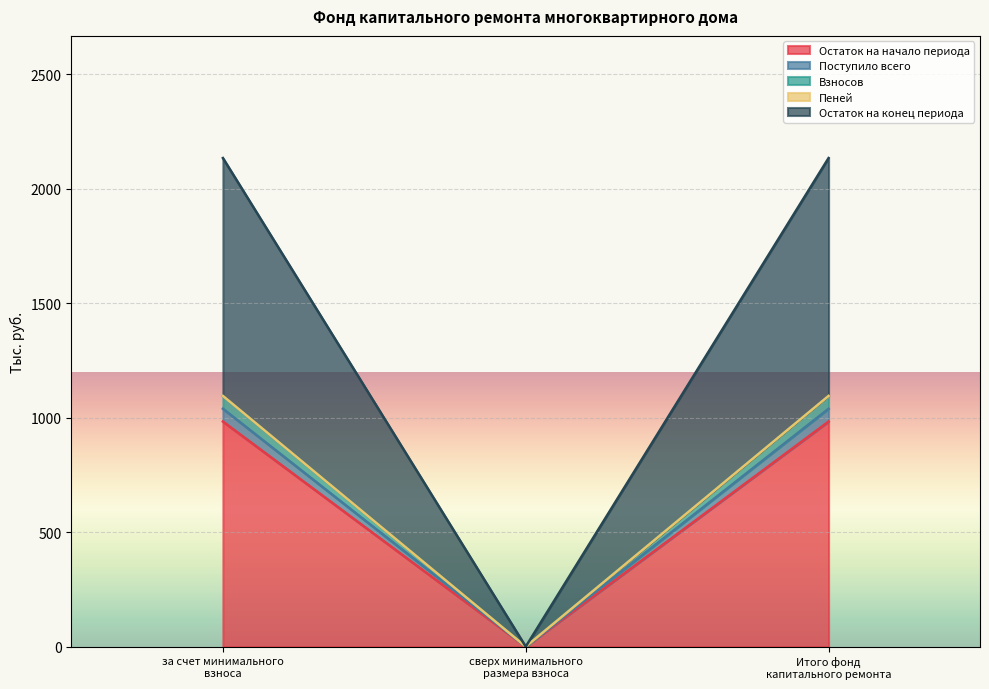

What position from the left is за счет минимального взноса?

1